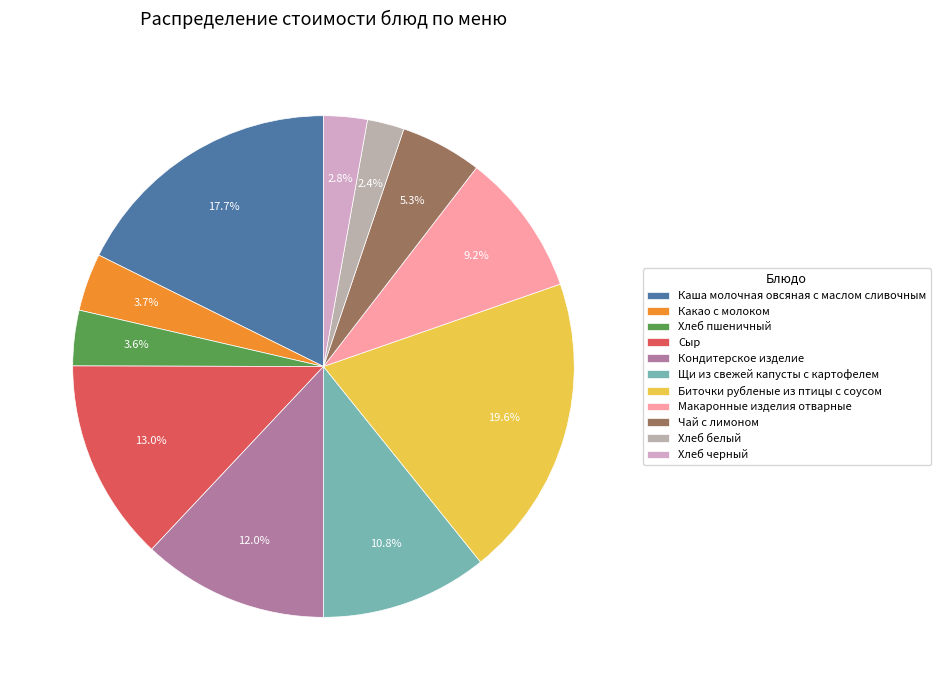

Which slice is the smallest?

Хлеб белый